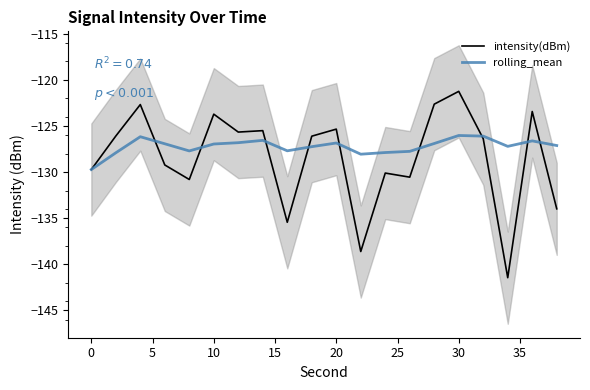

What are all the series names shown in the legend?

intensity(dBm), rolling_mean